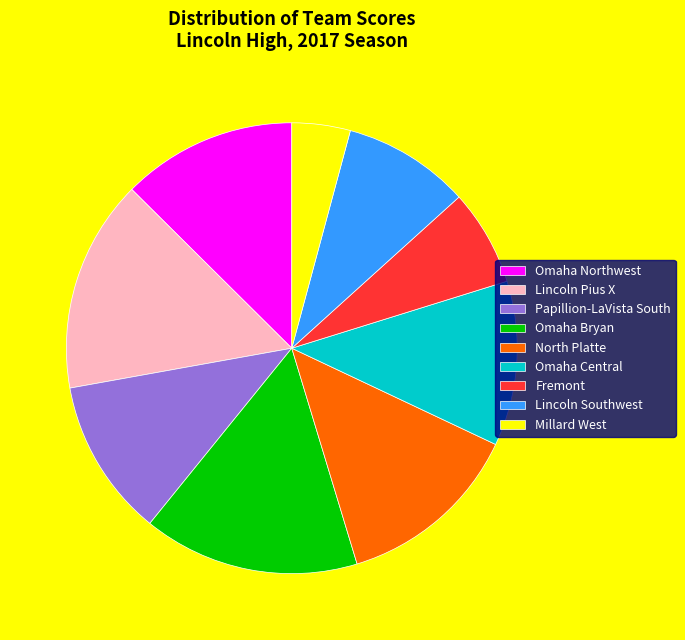

Between Fremont and Omaha Central, which is larger?

Omaha Central